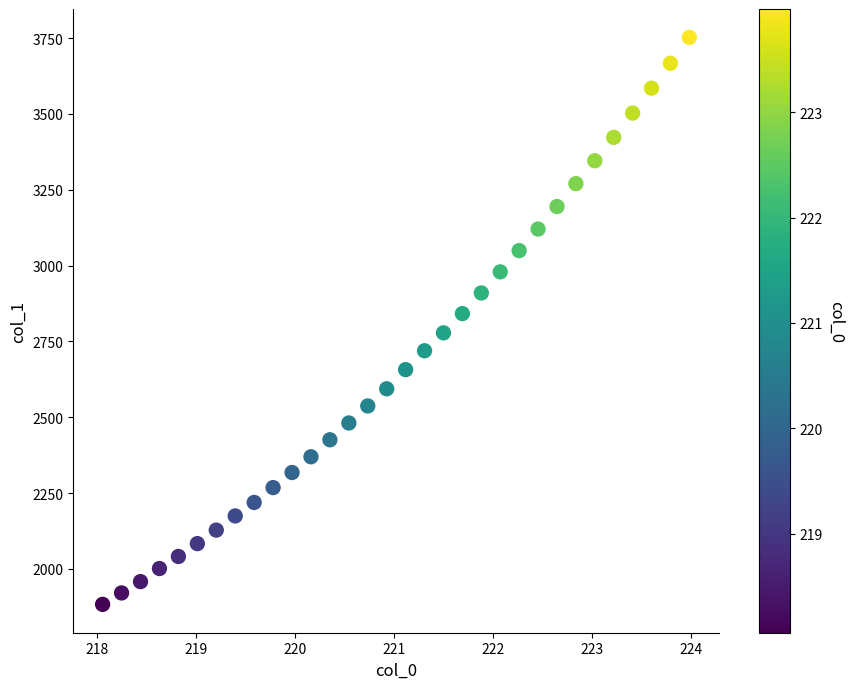

What is the range of Y values (max minus min)?

1869.4